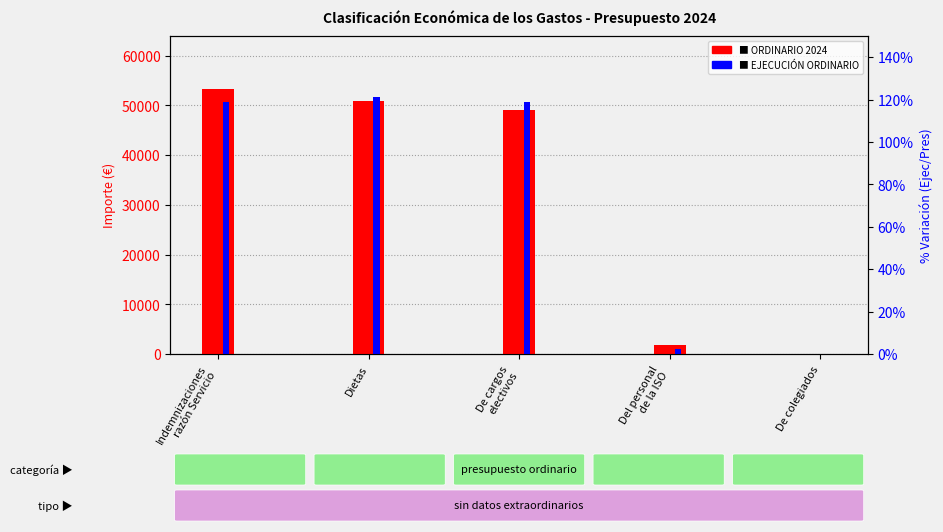

How many bars are there in total?

10